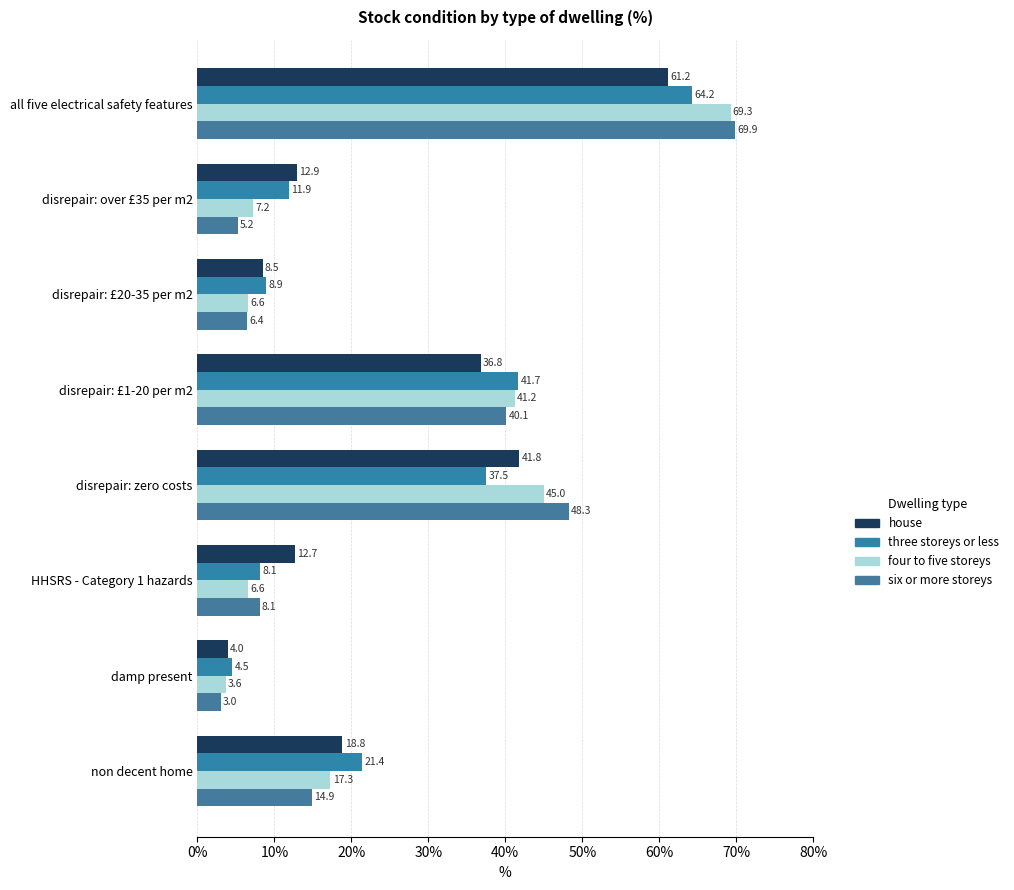

How many categories are shown in the chart?

8